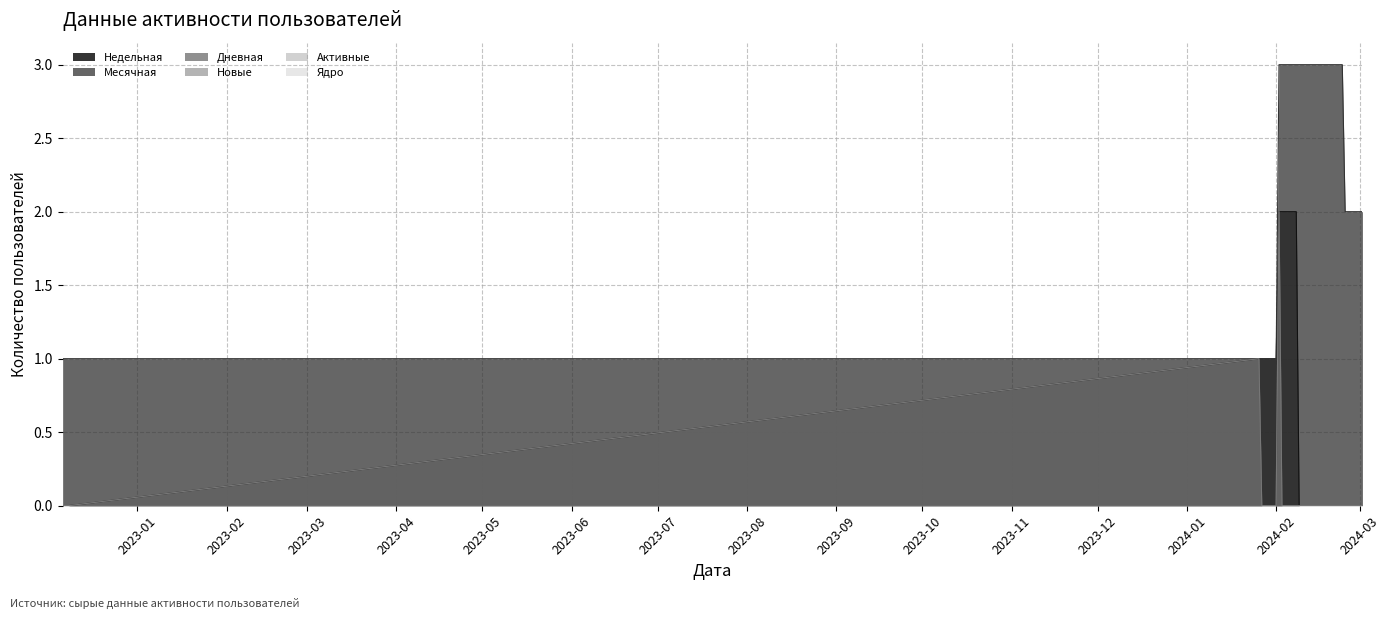

What is the sum of all Недельная values?

21